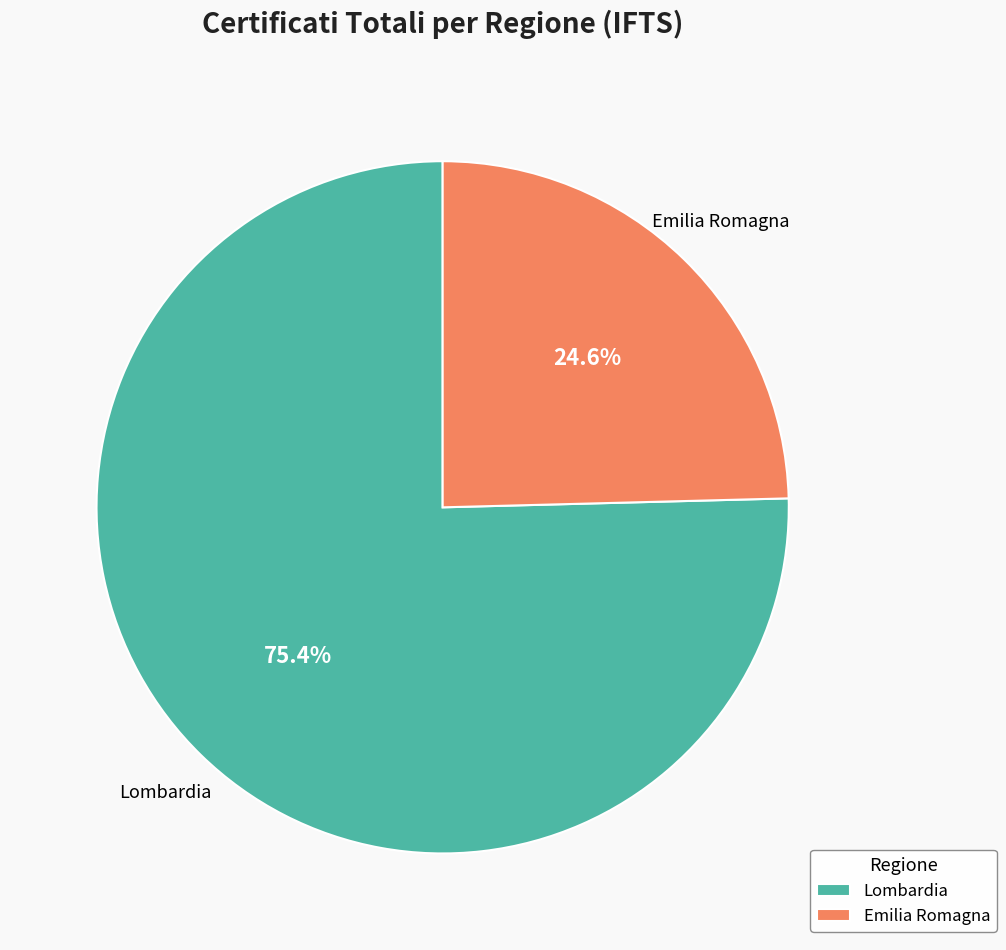

To the nearest percent, what is the difference between the largest and smallest slice percentages?

51%